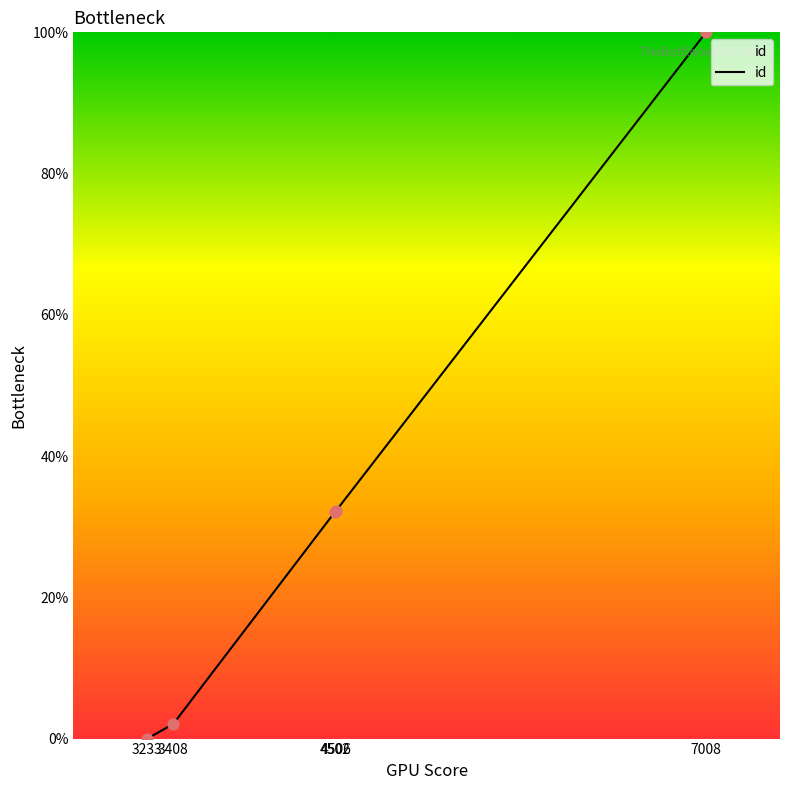

What is the change in value from 3233 to 4502?

+32.1